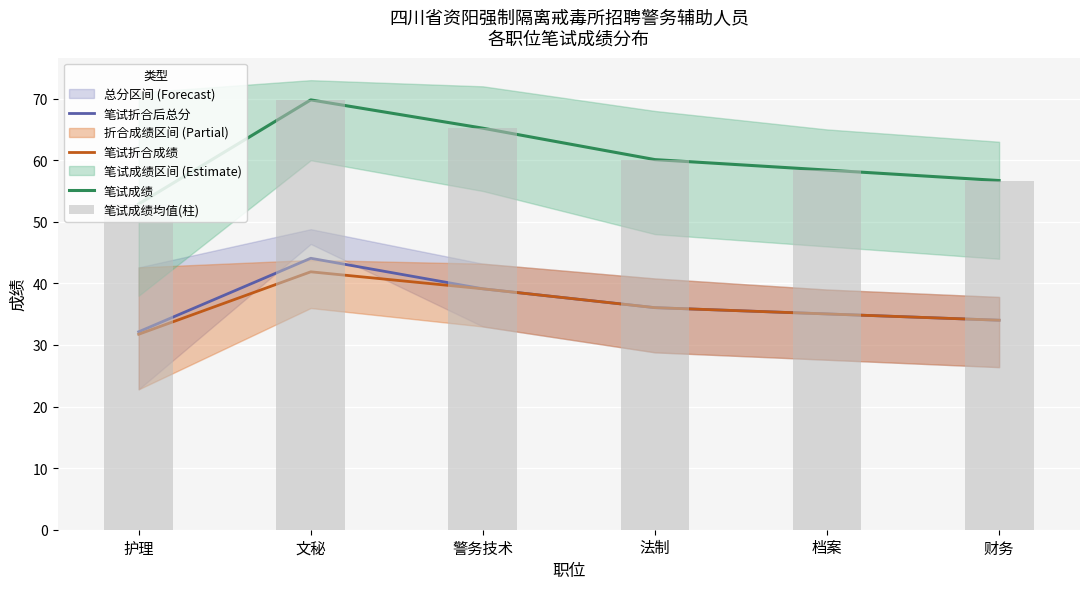

What is the highest value of the 笔试折合成绩 series?

41.9